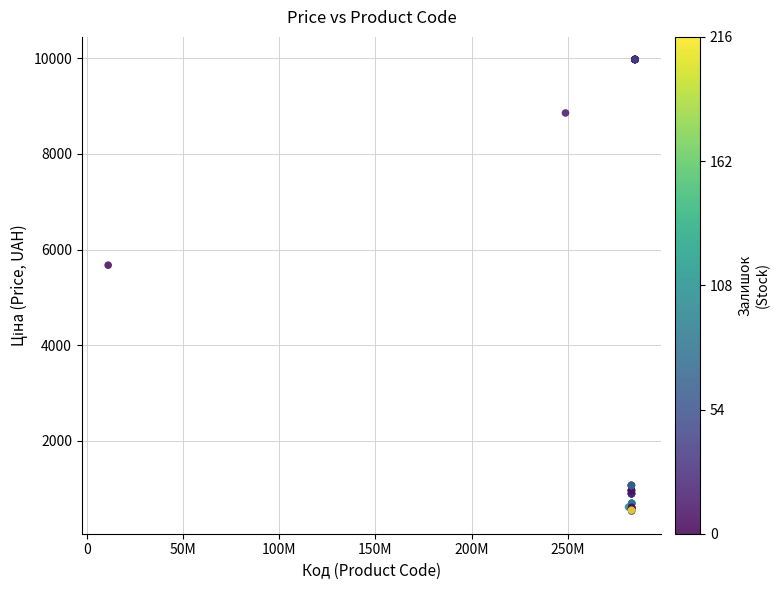

What Y value in the scatter plot is closest to 5253?

5673.8